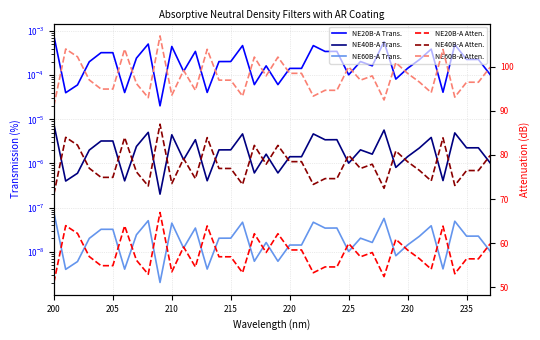

What is the difference between the second highest and minimum values in the NE60B-A Atten. series?

12.9